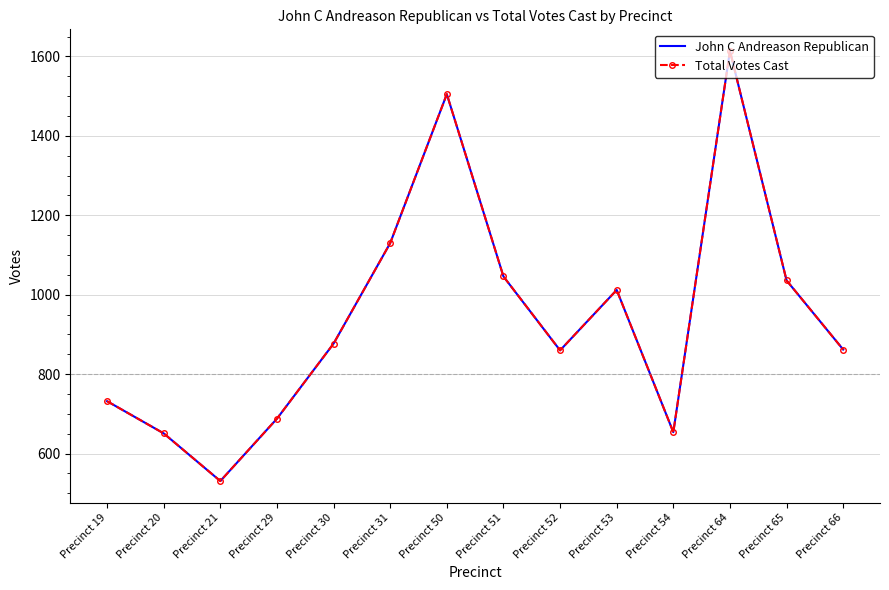

At which label does Total Votes Cast reach its minimum?

Precinct 21